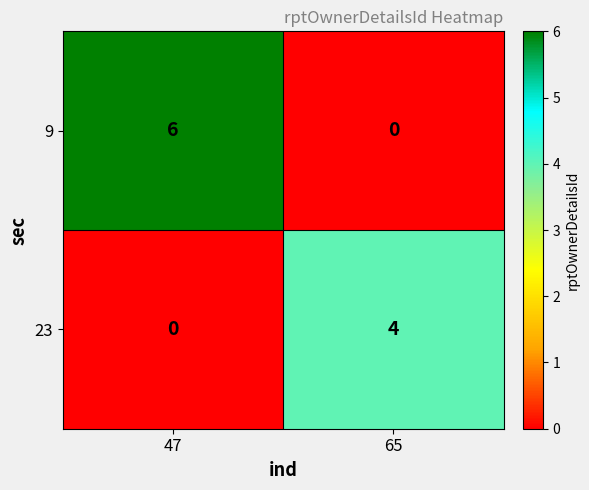

Rank the series at 65 from highest to lowest value.

23, 9